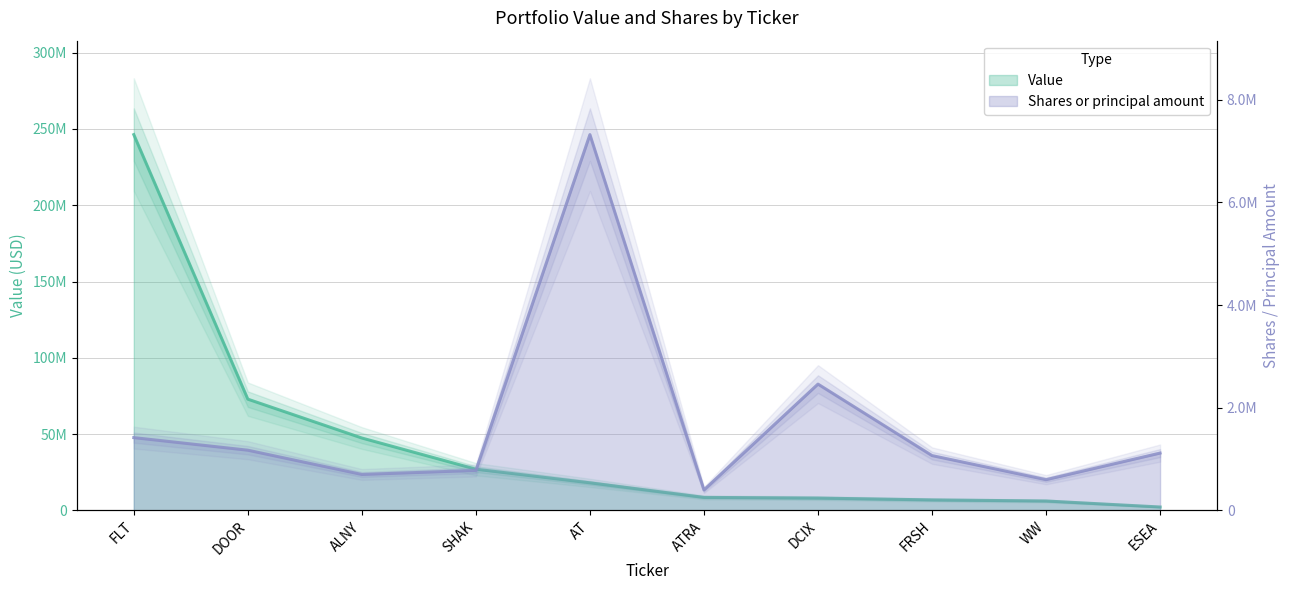

What position from the right is FLT?

10